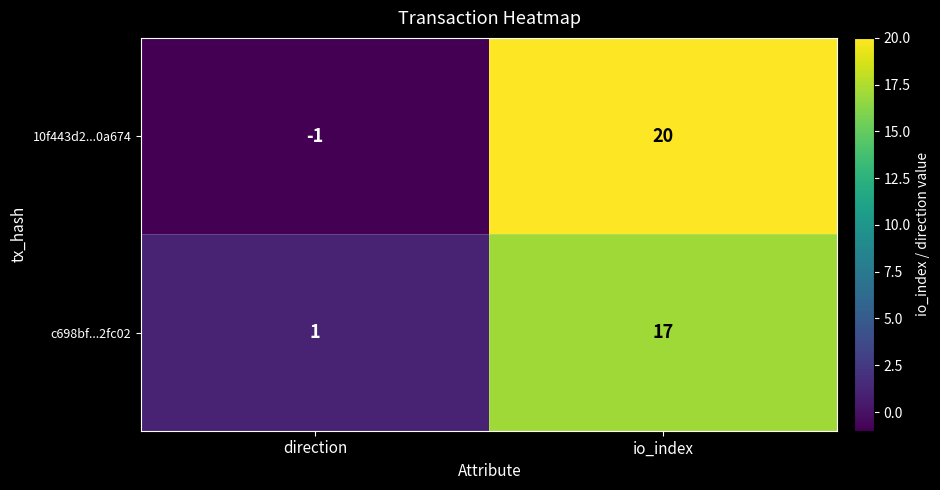

True or false: c698bf...2fc02 has a value of 1 at direction.

True